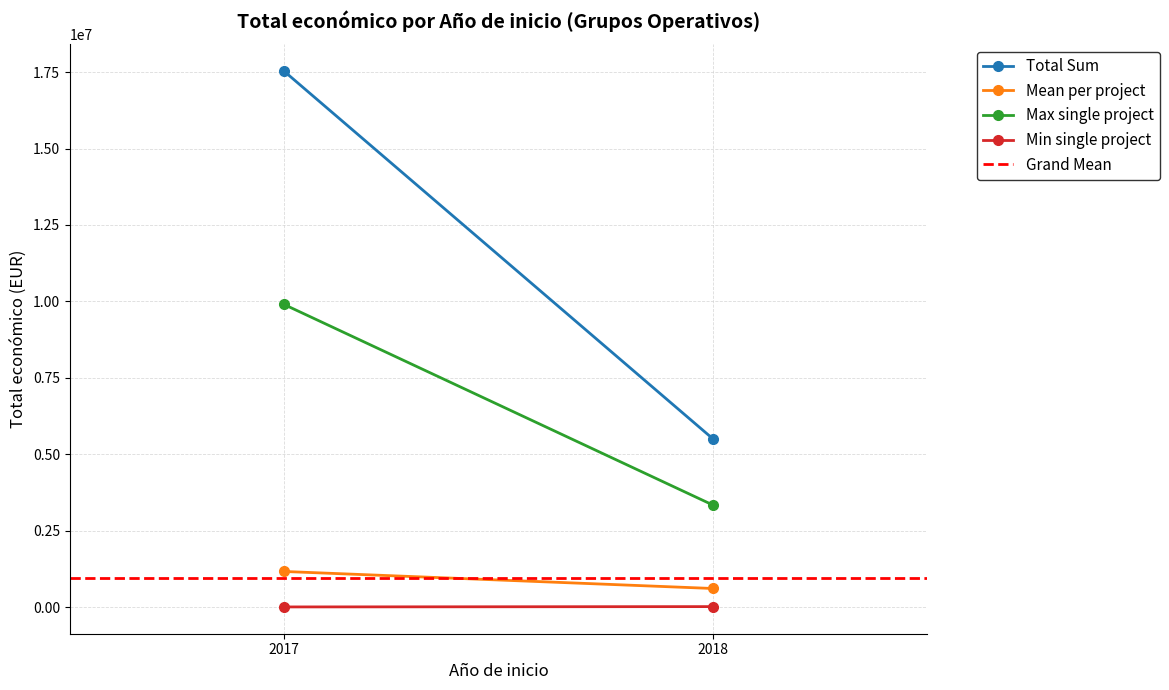

The Total Sum series shows 5508500.0 at 2018. True or false?

True